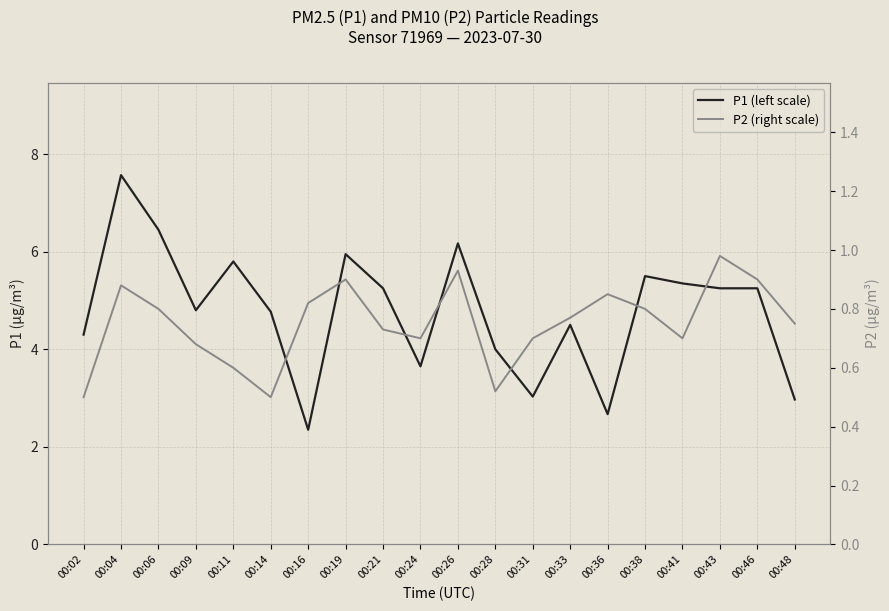

Count the number of data series in this chart.

2